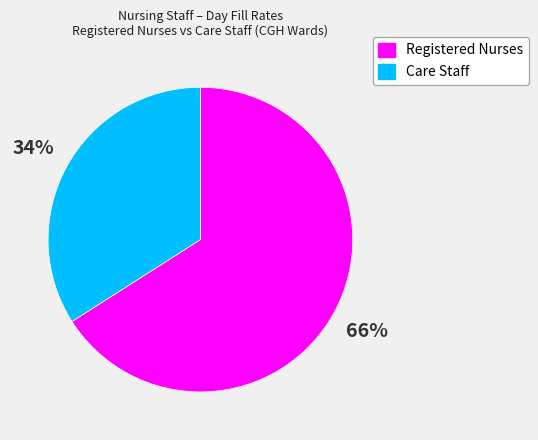

To the nearest percent, what is the difference between the largest and smallest slice percentages?

32%